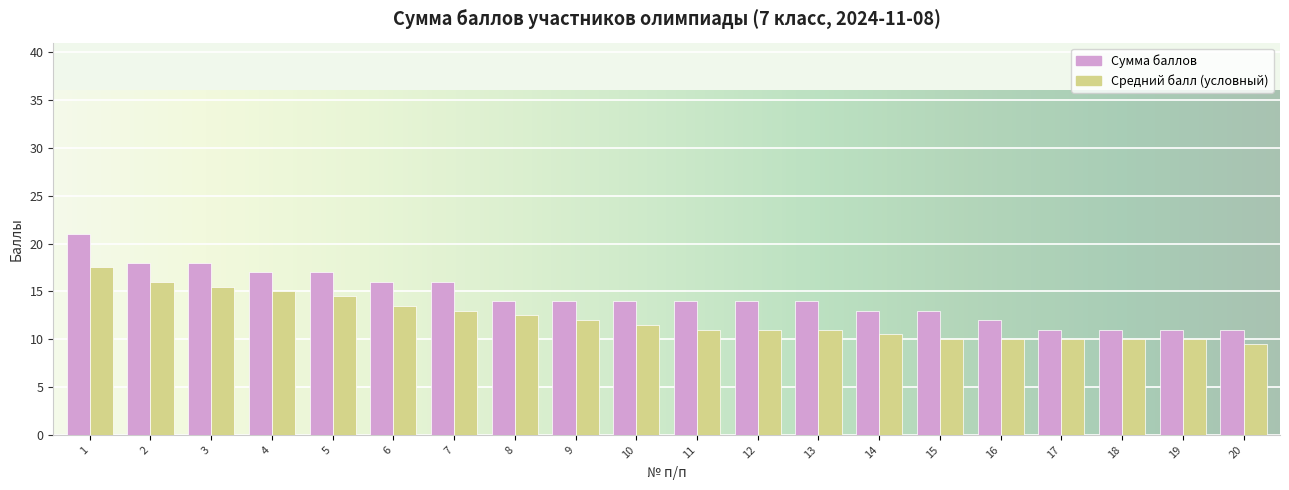

How many distinct data groups are displayed?

2